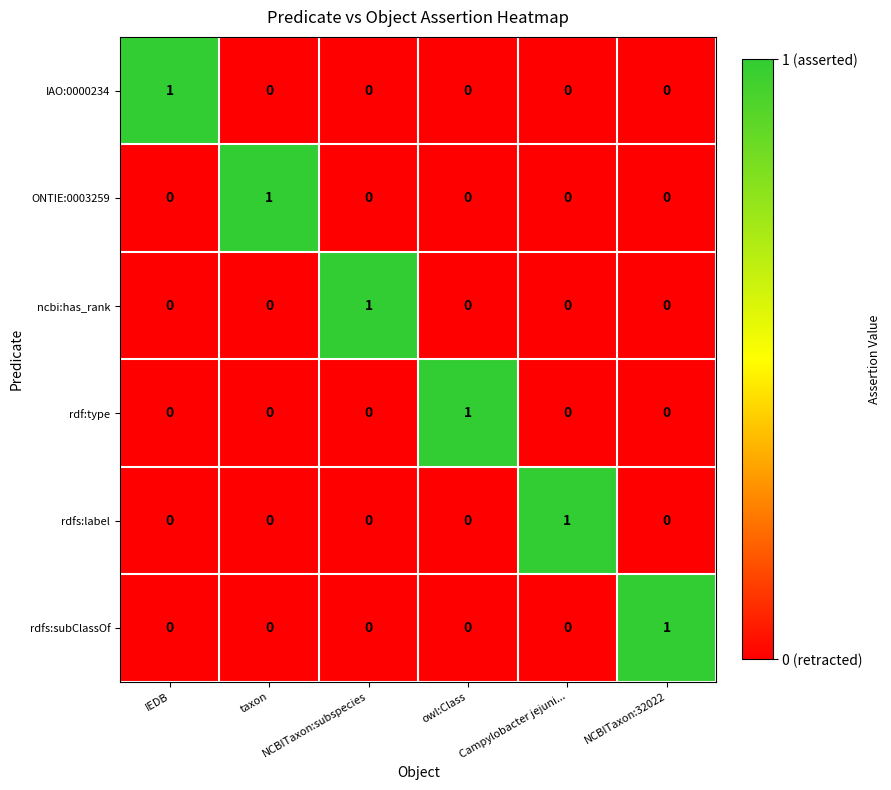

At how many categories does at least one series exceed 0?

6